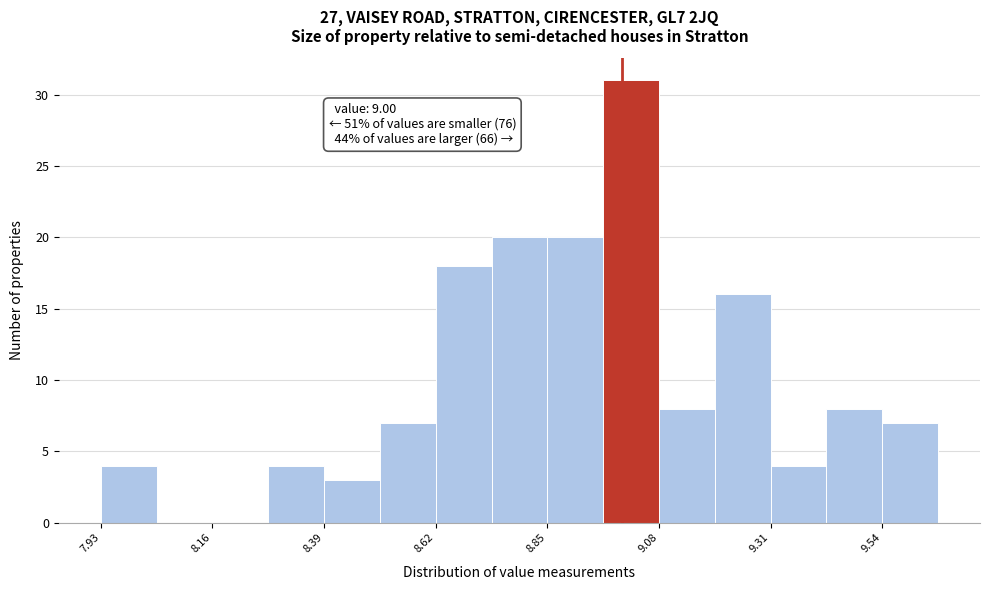

Around what value on the x-axis is the tallest bar? Give the approximate position of its centre, as read against the axis.

9.00